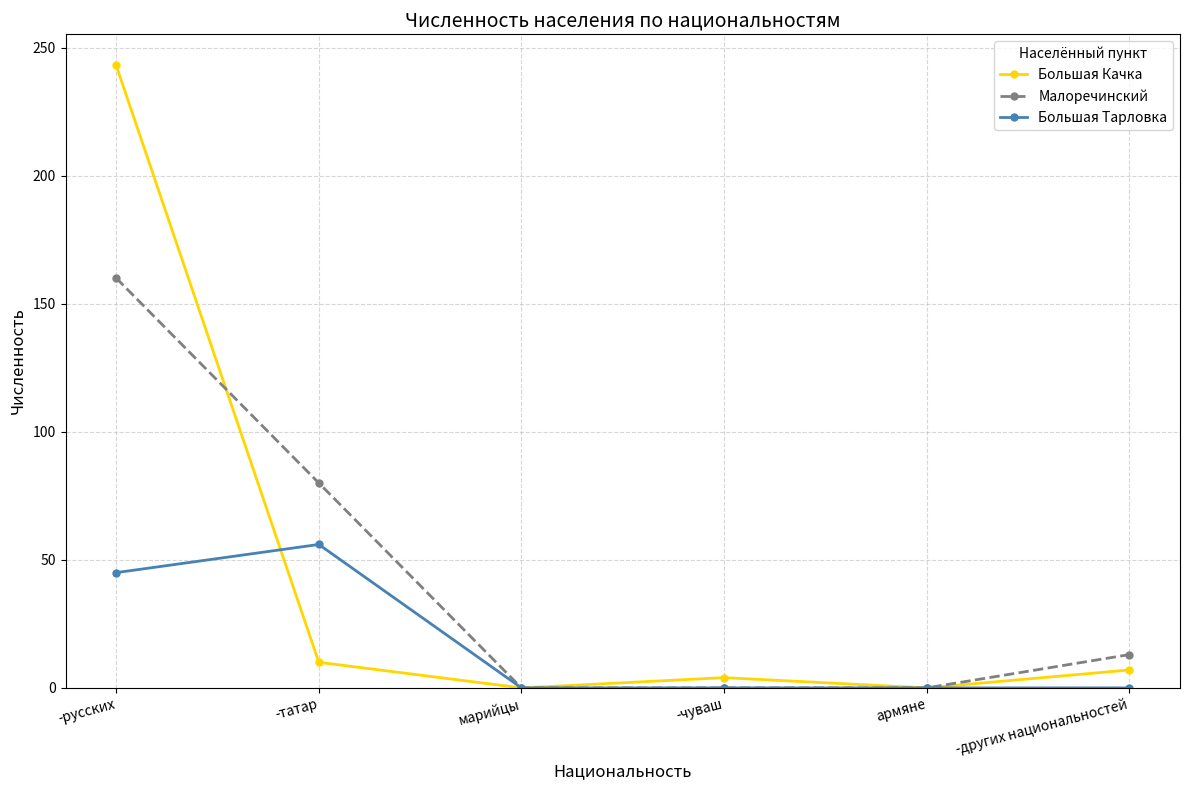

At which category is the sum across all series the highest?

-русских